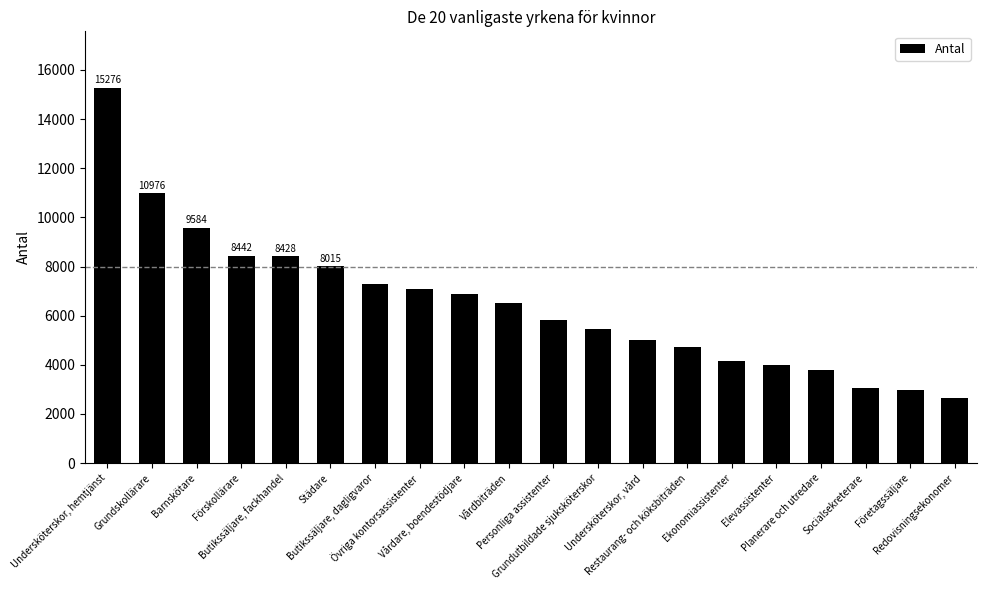

Is it true that the value at Butikssäljare, fackhandel is 8428?

True